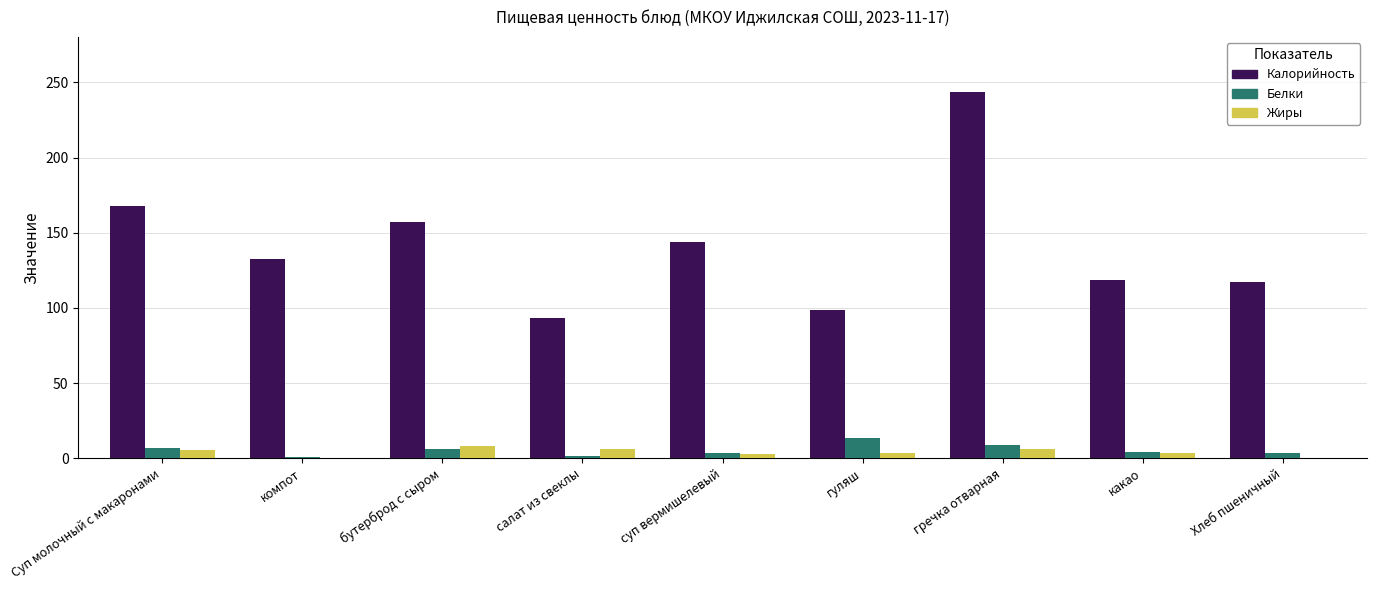

Is it true that Жиры equals 8.3 at бутерброд с сыром?

True